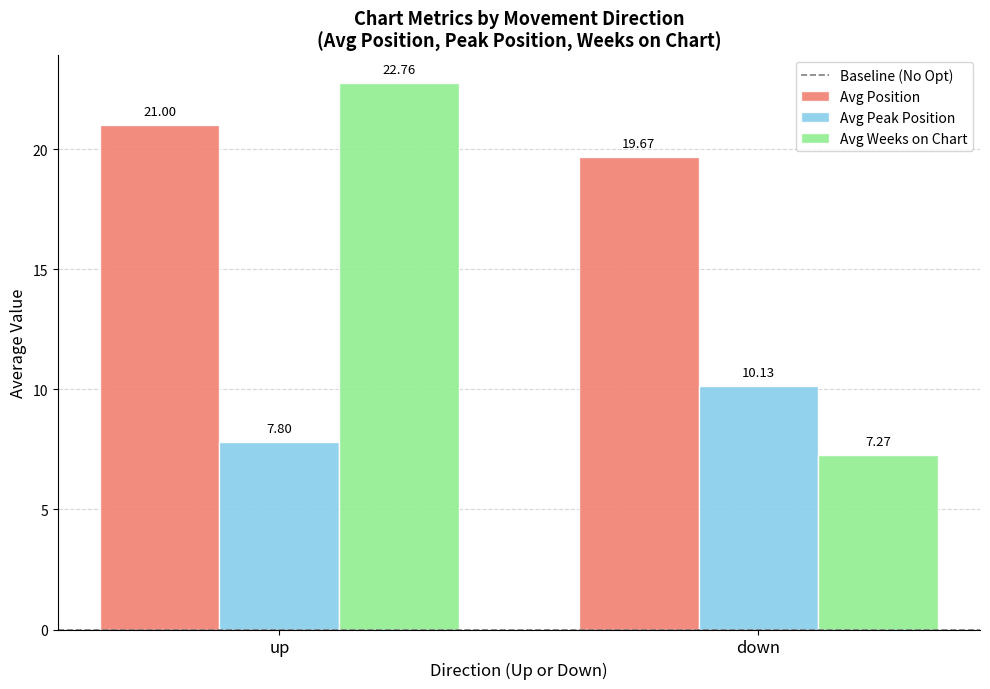

What is the value of the Avg Position bar at the 2nd from the left?

19.7